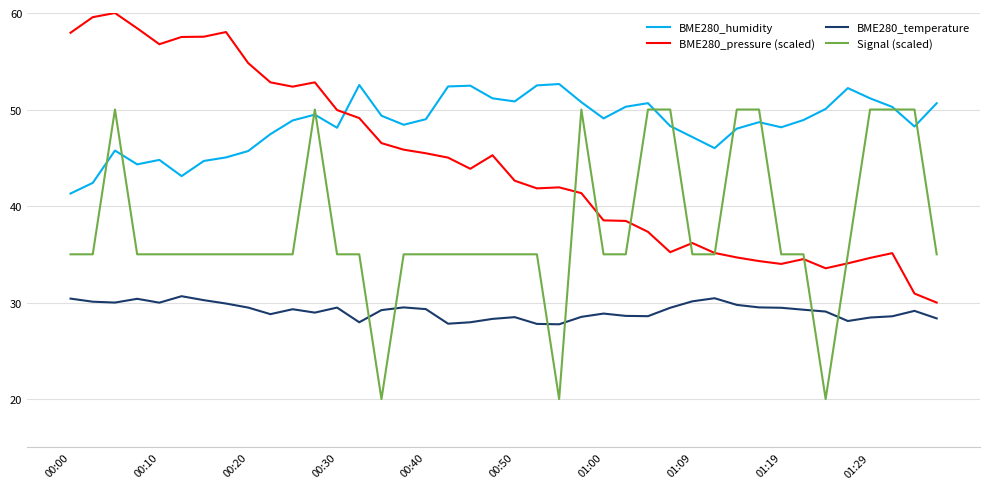

List the series in order of their peak value, highest first.

BME280_pressure (scaled), BME280_humidity, Signal (scaled), BME280_temperature